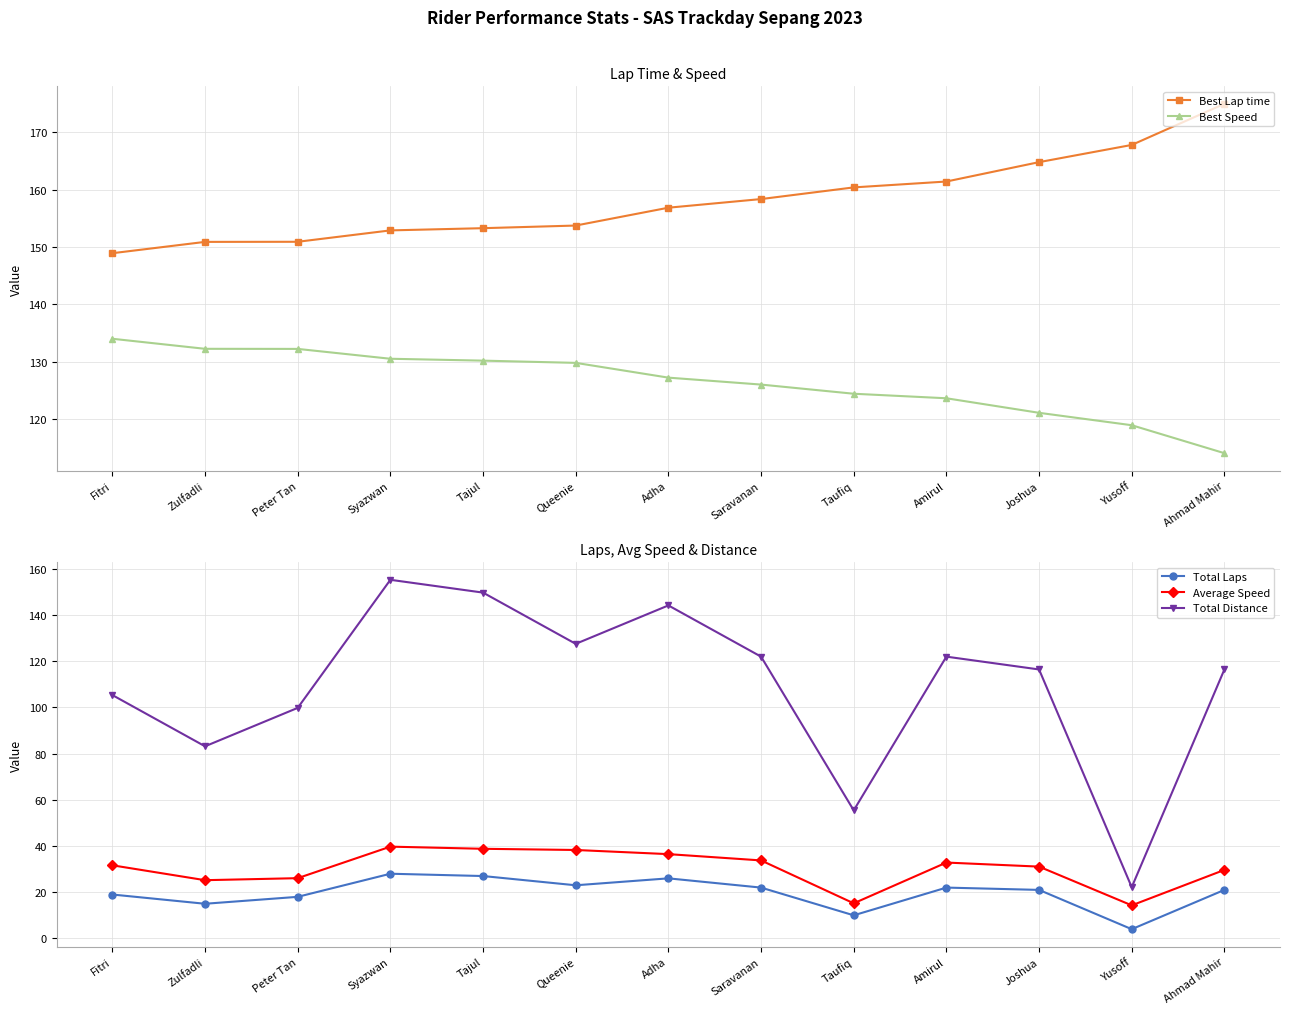

At which category is the sum across all series the highest?

Syazwan